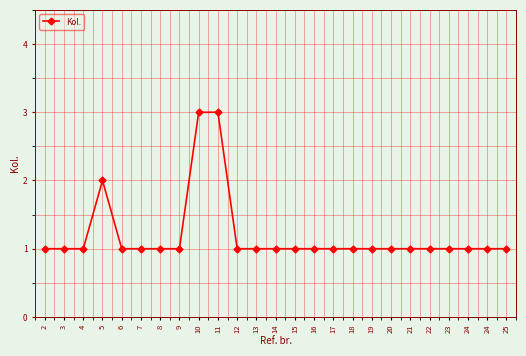

What is the minimum value shown in the chart?

1